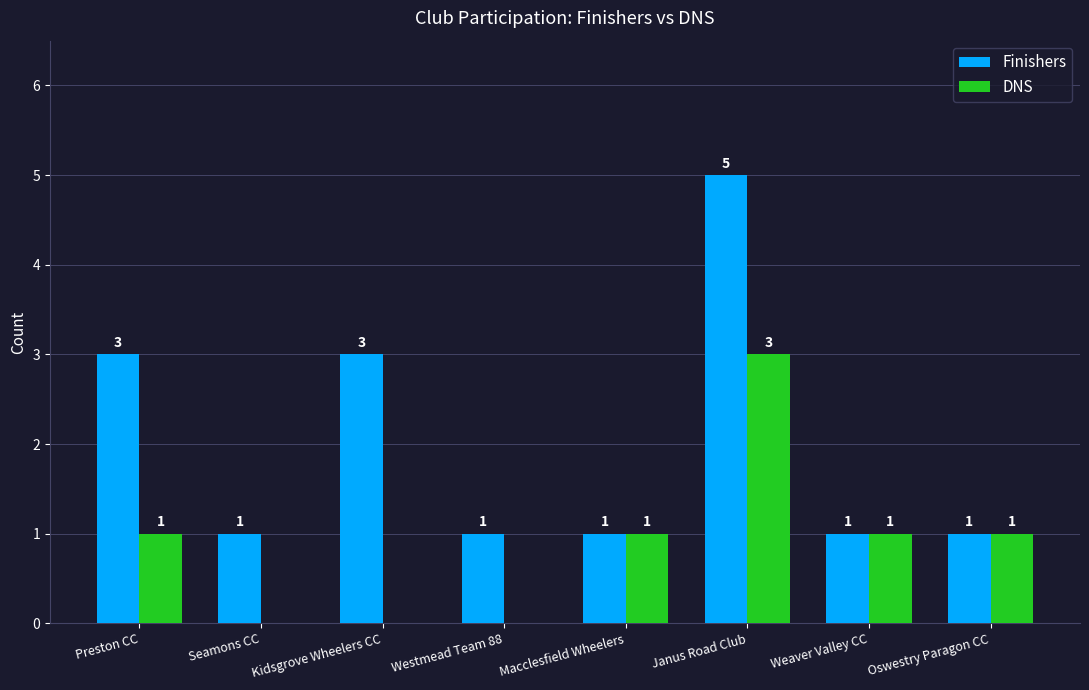

Which category has the highest value across all series?

Janus Road Club